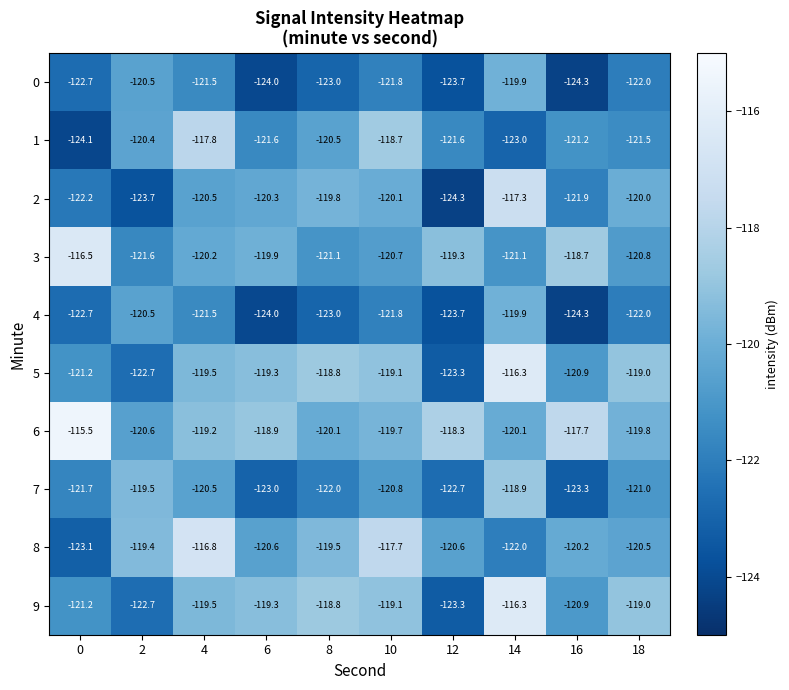

True or false: 4 has a value of -124.3 at 16.

True